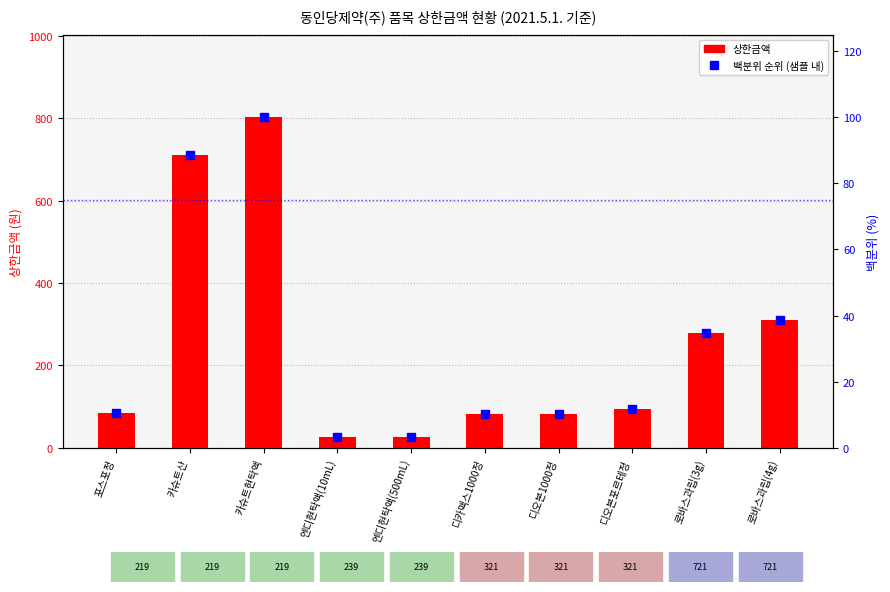

True or false: 상한금액 has a value of 25.0 at 엔디현탁액(500mL).

True